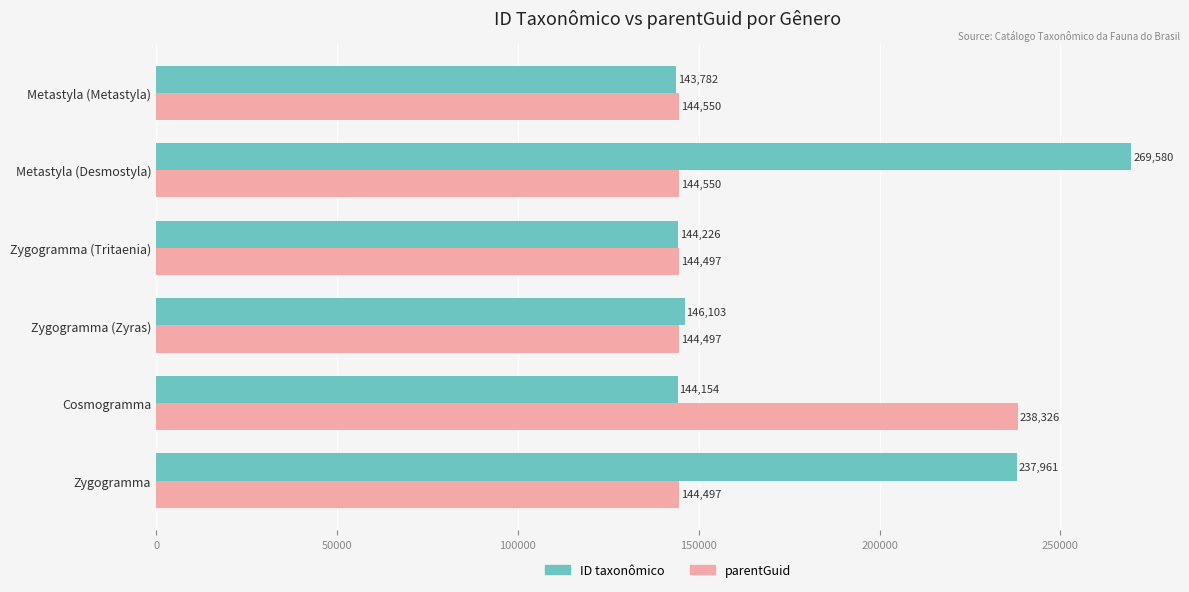

Which series has the largest total across all categories?

ID taxonômico